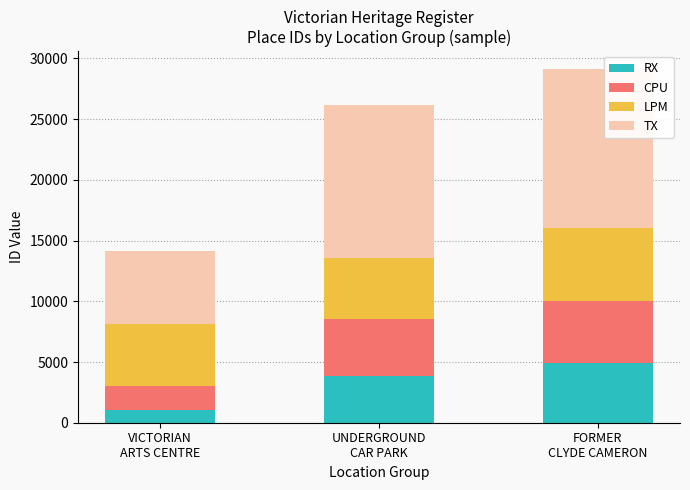

How many series are shown in this chart?

4